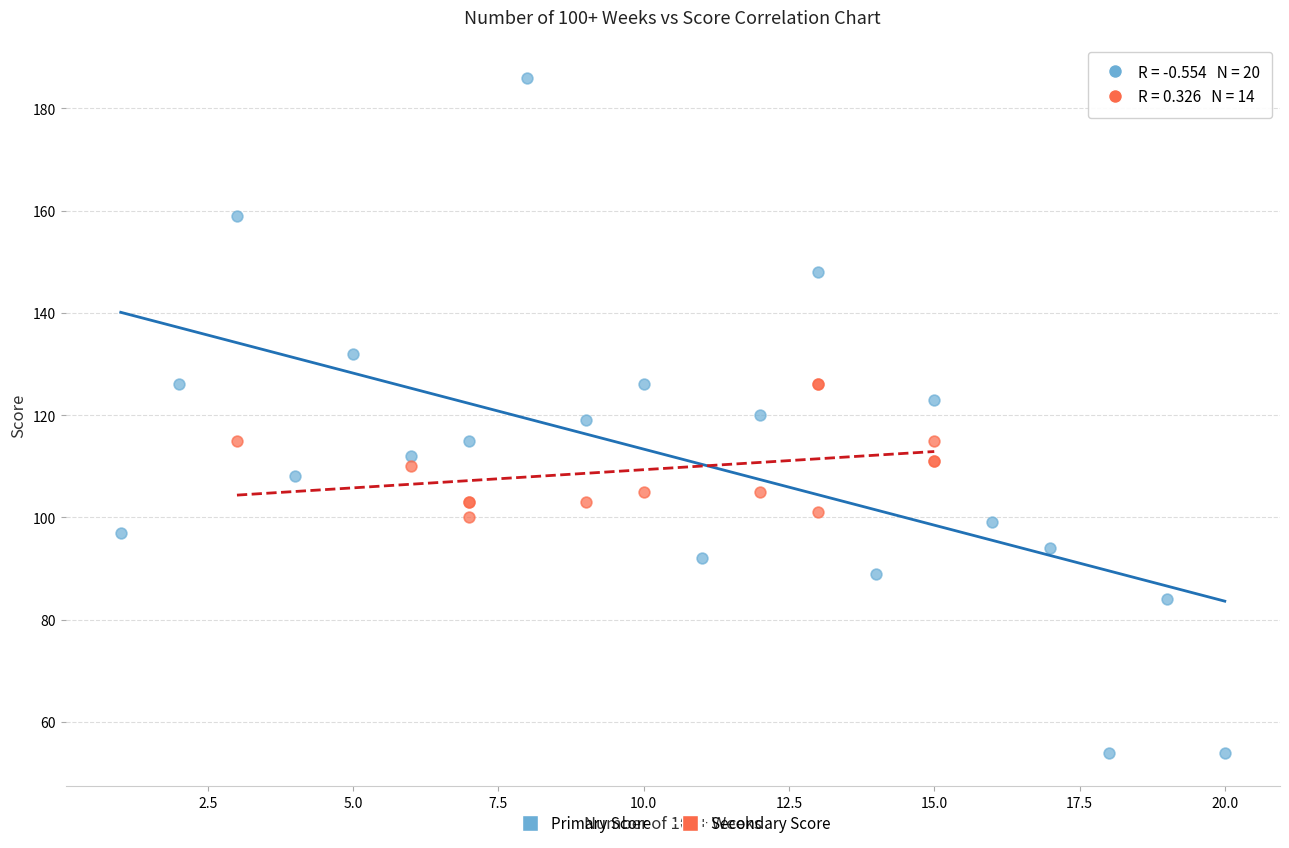

Which series has the largest Y range (max minus min)?

Primary Score